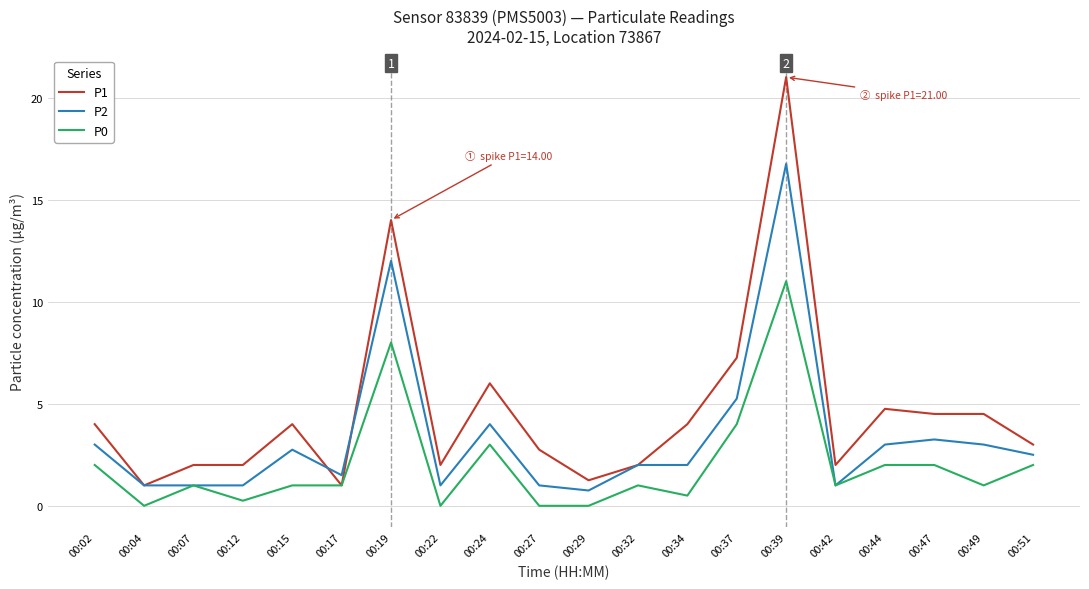

Where is P0 nearest to the value 5?

00:37